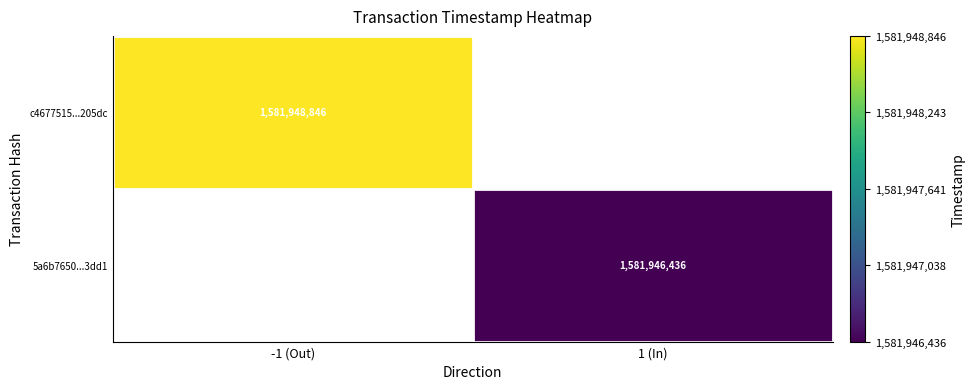

True or false: c4677515...205dc has a value of 1103487005 at -1 (Out).

False